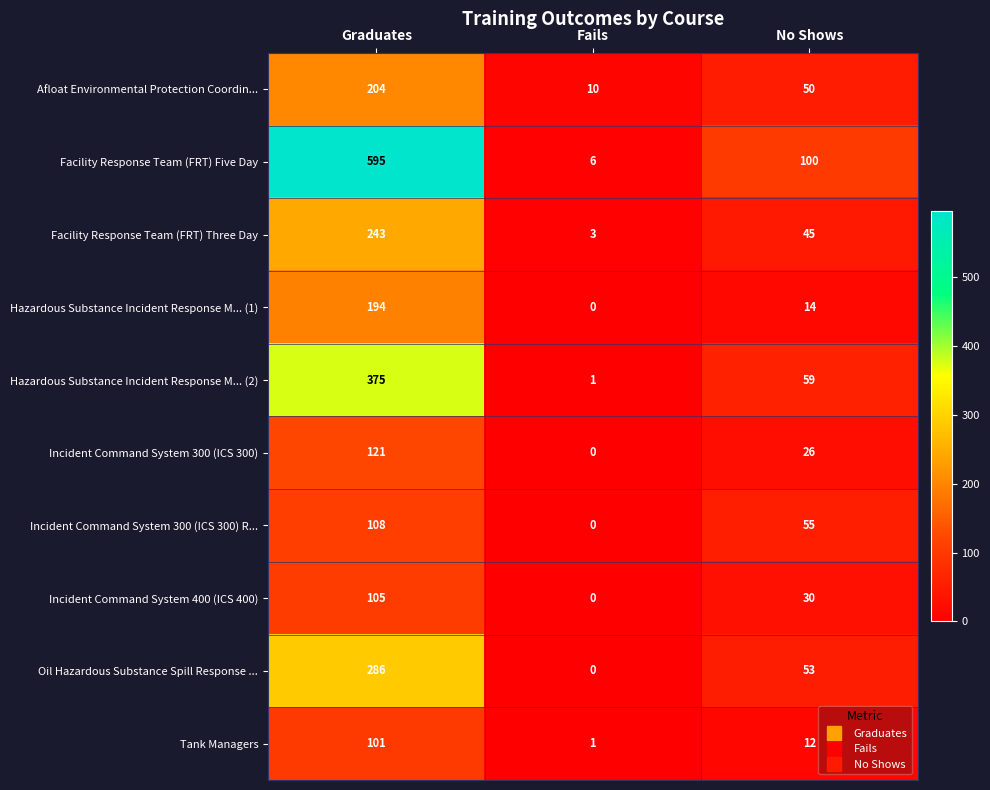

At which category is the sum across all series the highest?

Graduates